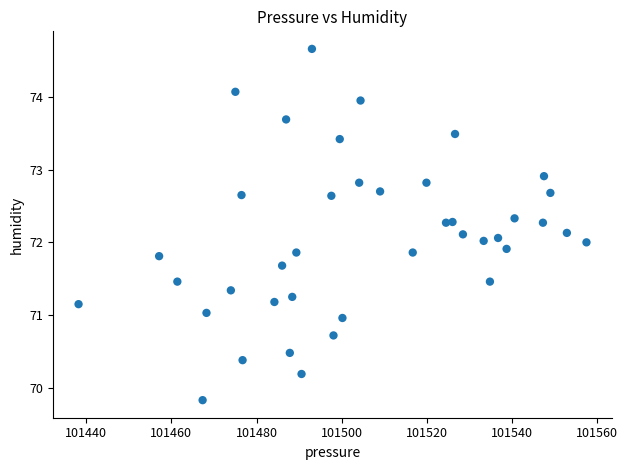

What is the range of Y values (max minus min)?

4.8